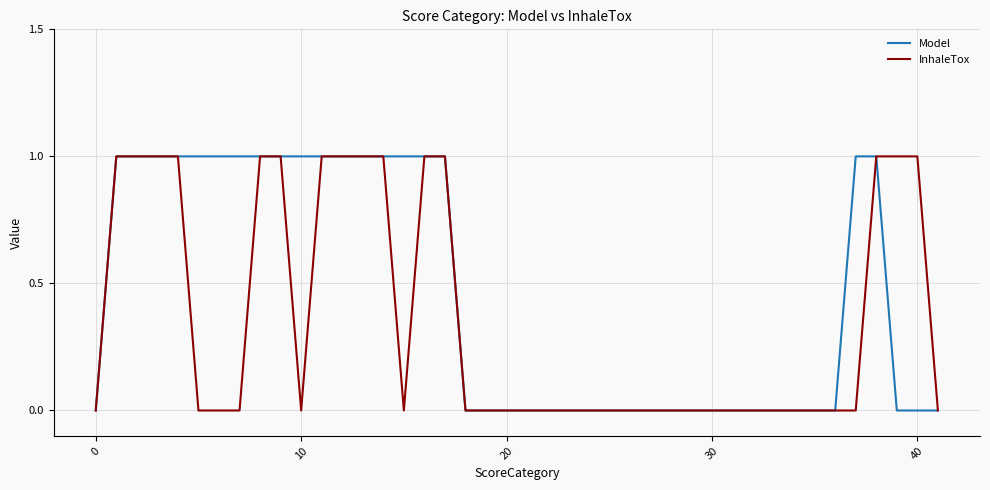

Which series has the largest total across all categories?

Model